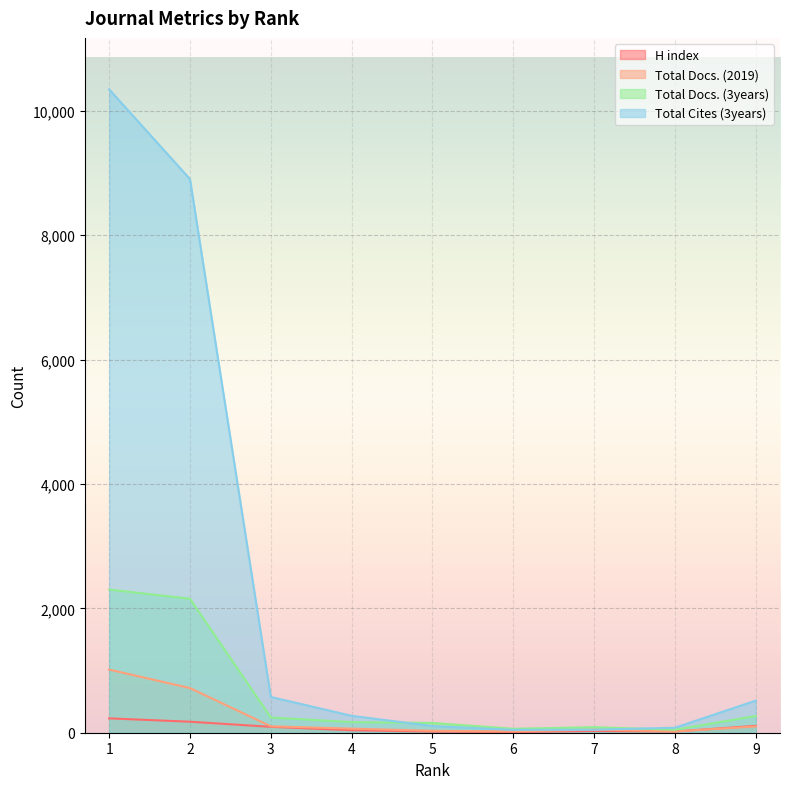

What is the value of the Total Docs. (3years) point at the 7th from the left?

89